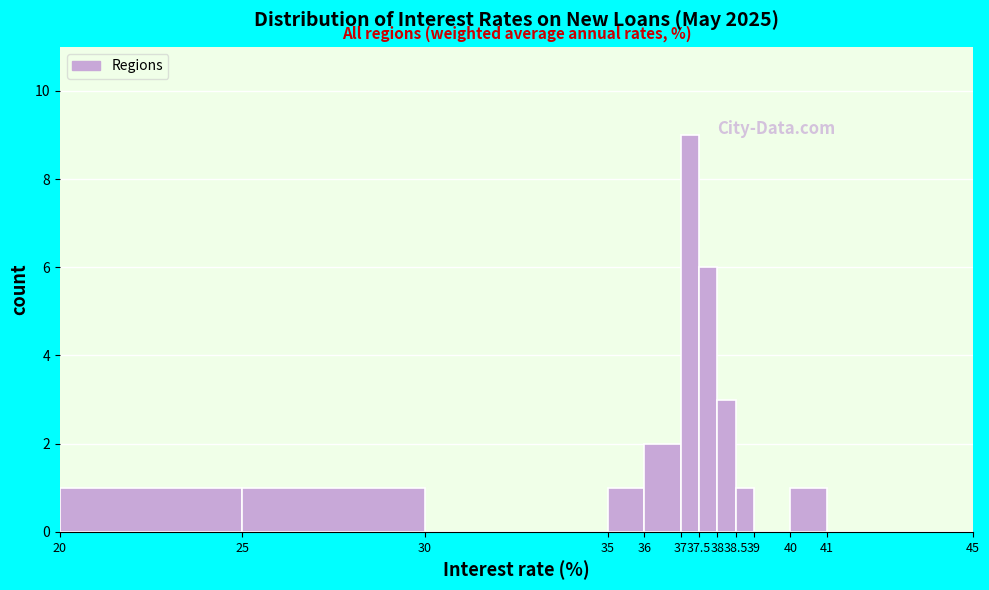

Reading left to right, transcribe this chart: for each bar, give the range it covers on the x-axis and its height. The values are not printed on the chart, so give them approximately, as read against the axis.

20 to 25: 1
25 to 30: 1
30 to 35: 0
35 to 36: 1
36 to 37: 2
37 to 37.5: 9
37.5 to 38: 6
38 to 38.5: 3
38.5 to 39: 1
39 to 40: 0
40 to 41: 1
41 to 45: 0